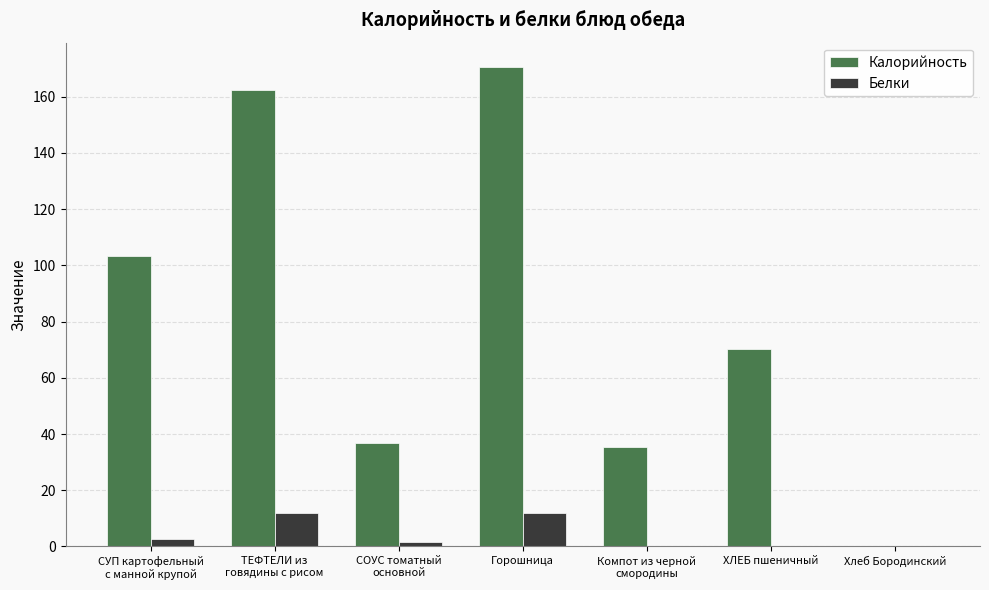

Between ТЕФТЕЛИ из
говядины с рисом and Хлеб Бородинский, which series saw the biggest shift?

Калорийность